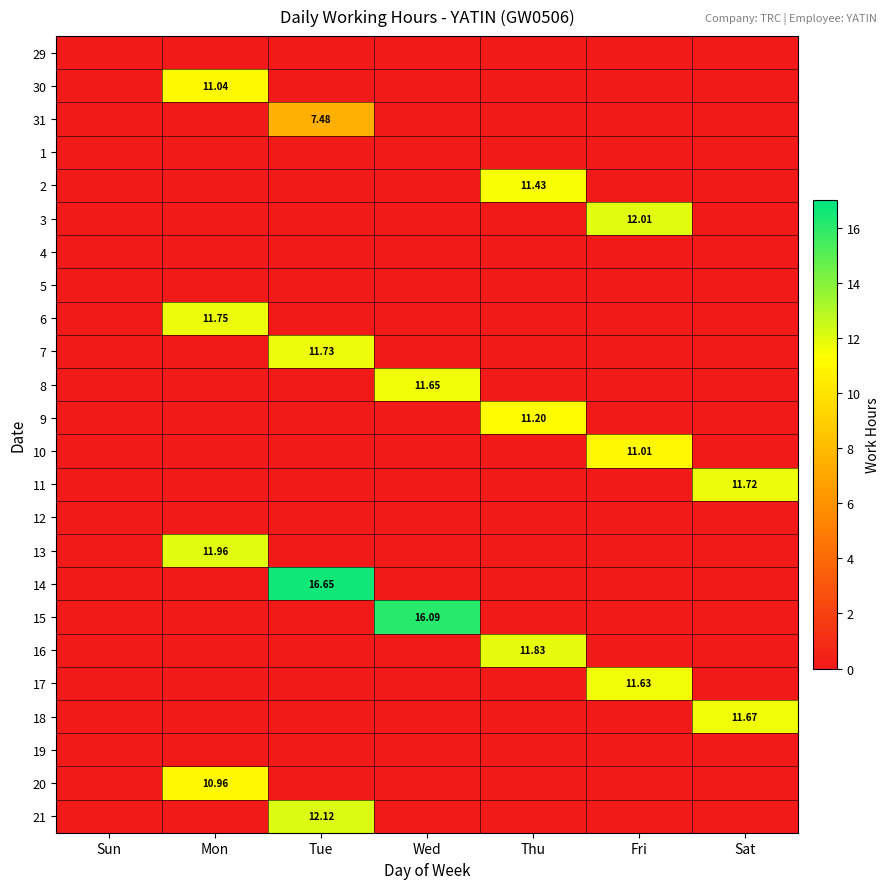

Which series changed the most between Mon and Wed?

15